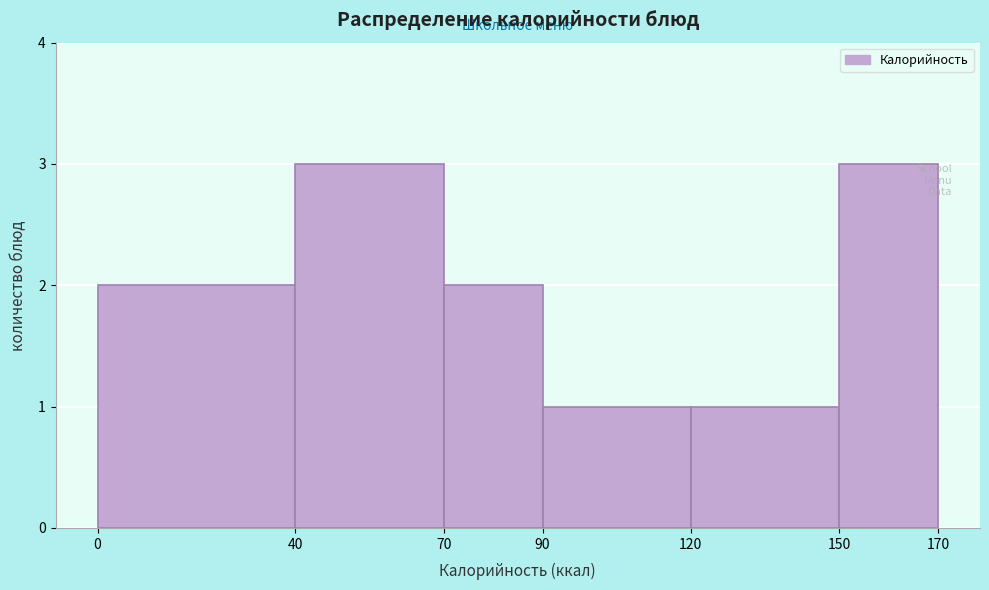

What is the height of the bar covering 120 to 150 on the x-axis? The values are not printed on the chart, so give them approximately, as read against the axis.

1